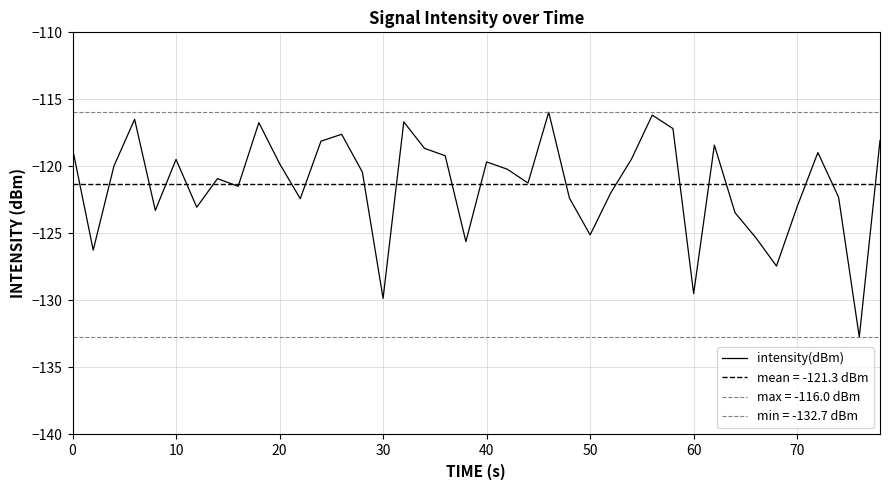

How many values exceed -120?

19